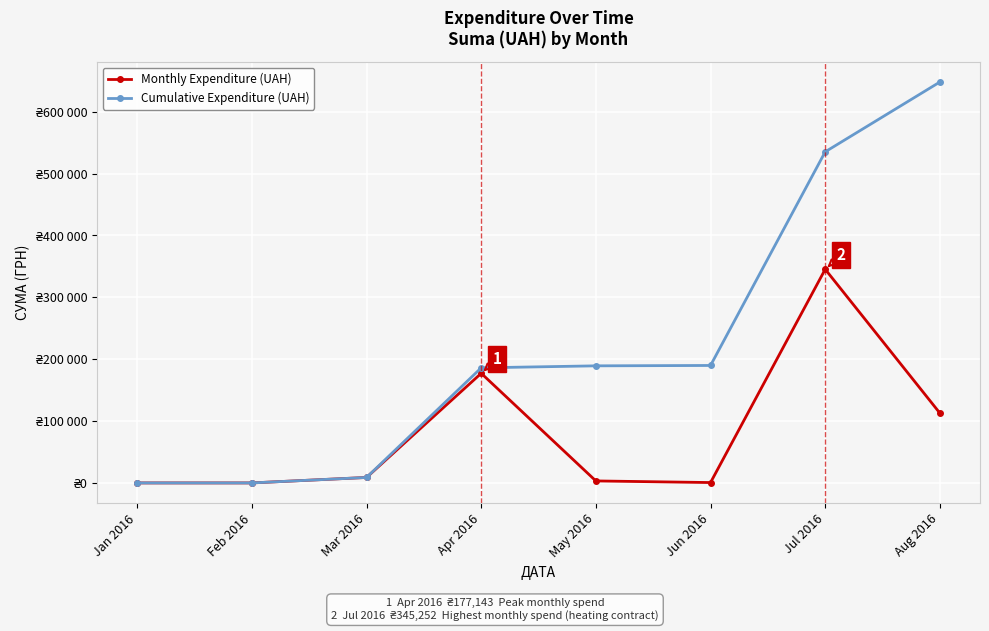

True or false: Monthly Expenditure (UAH) and Cumulative Expenditure (UAH) intersect in this chart.

False